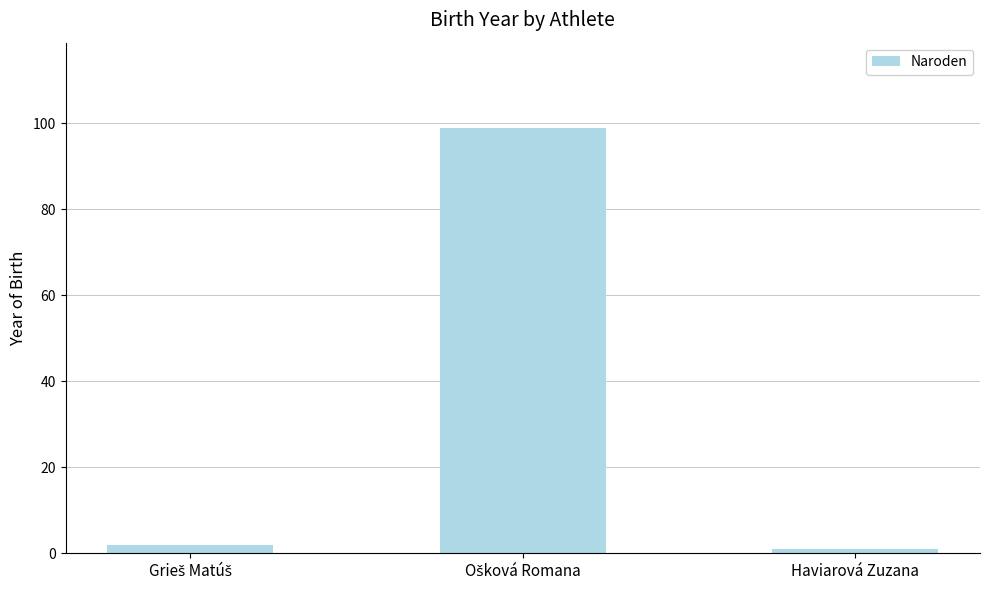

What is the difference between the maximum and minimum values?

98